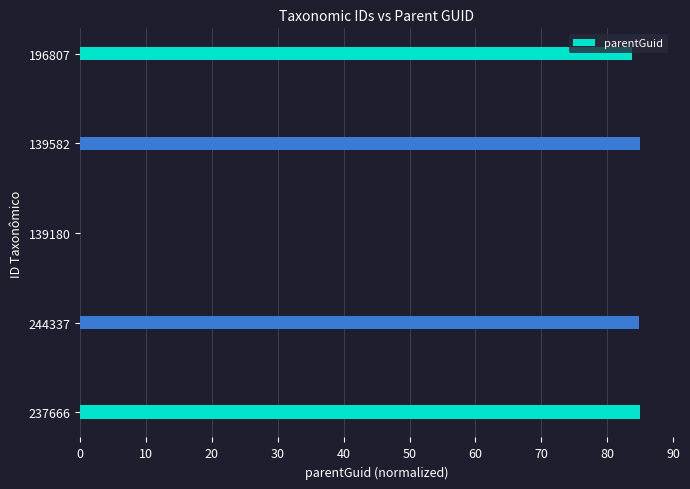

What is the maximum value shown in the chart?

85.0